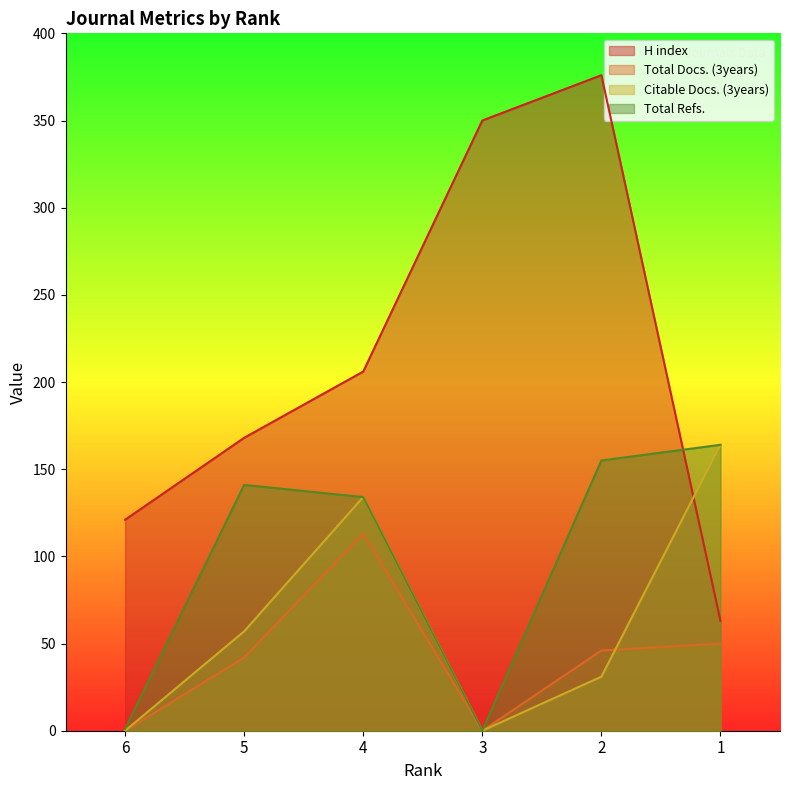

At which category is the sum across all series the highest?

2